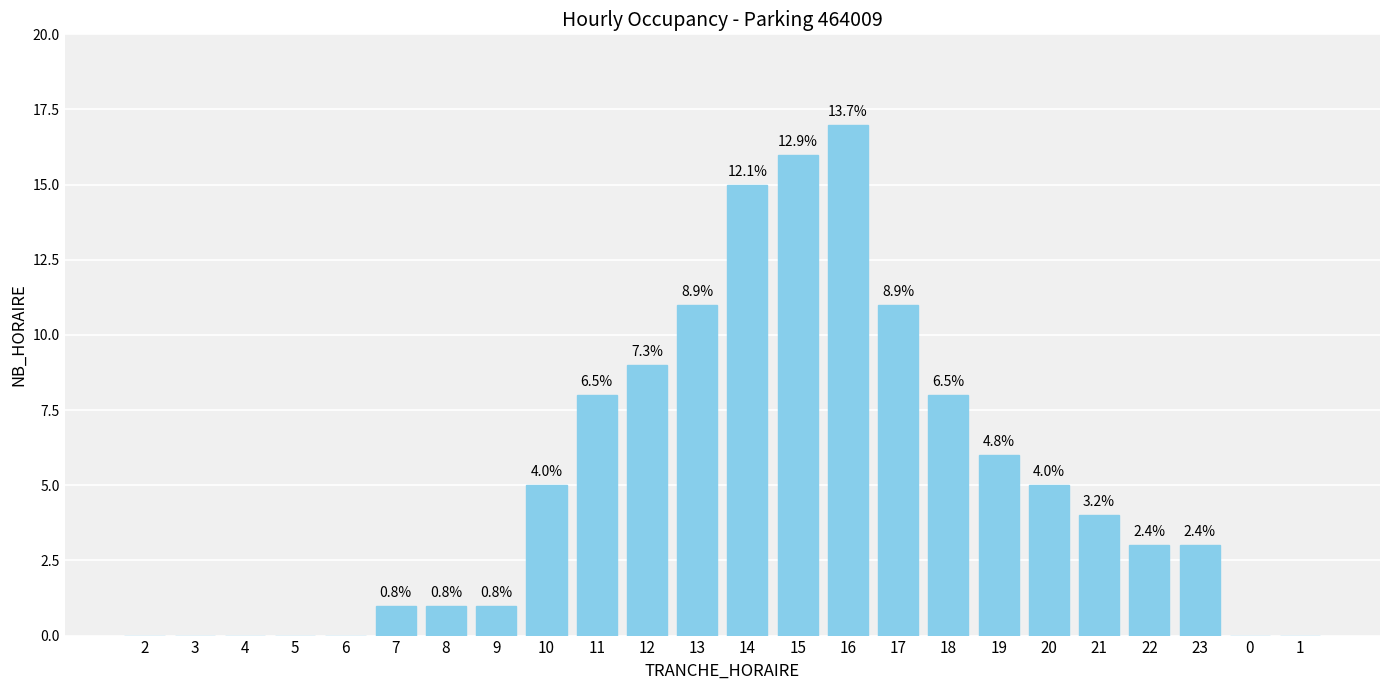

What is the difference between the maximum and second lowest values?

17